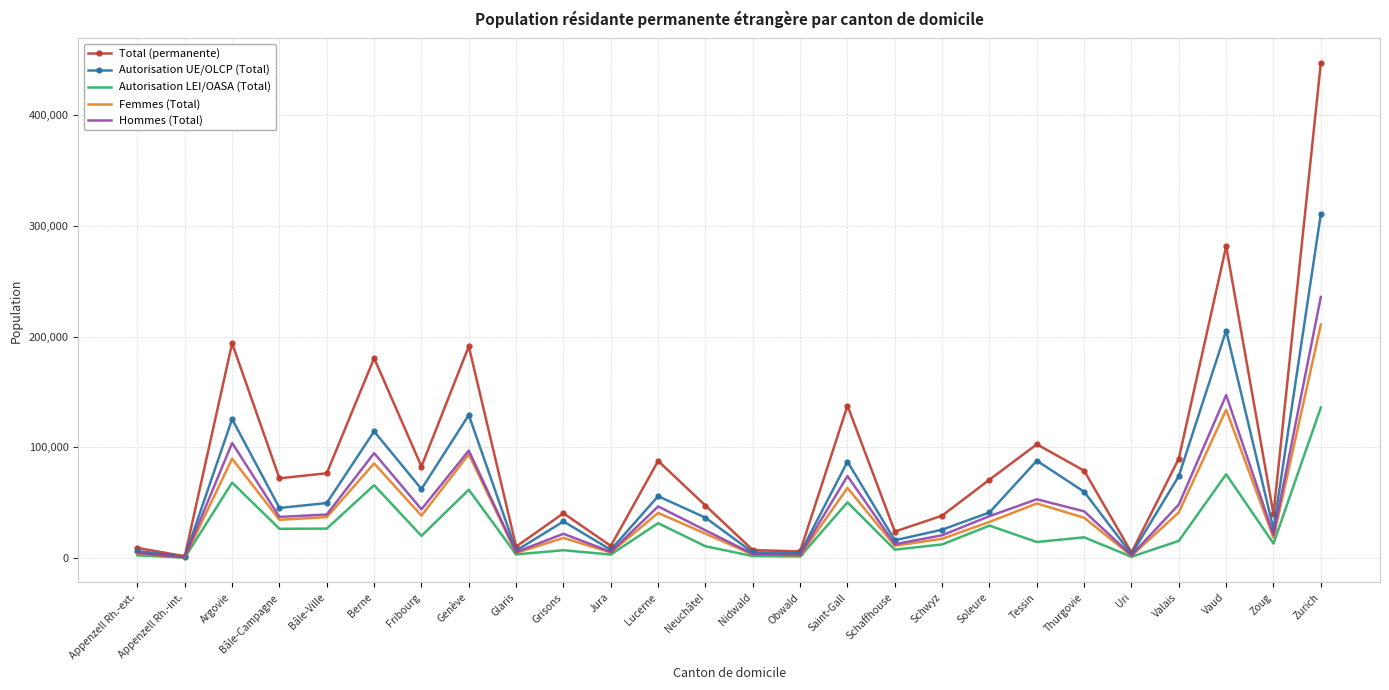

Read the Femmes (Total) value at Argovie, to the nearest 10.

89830